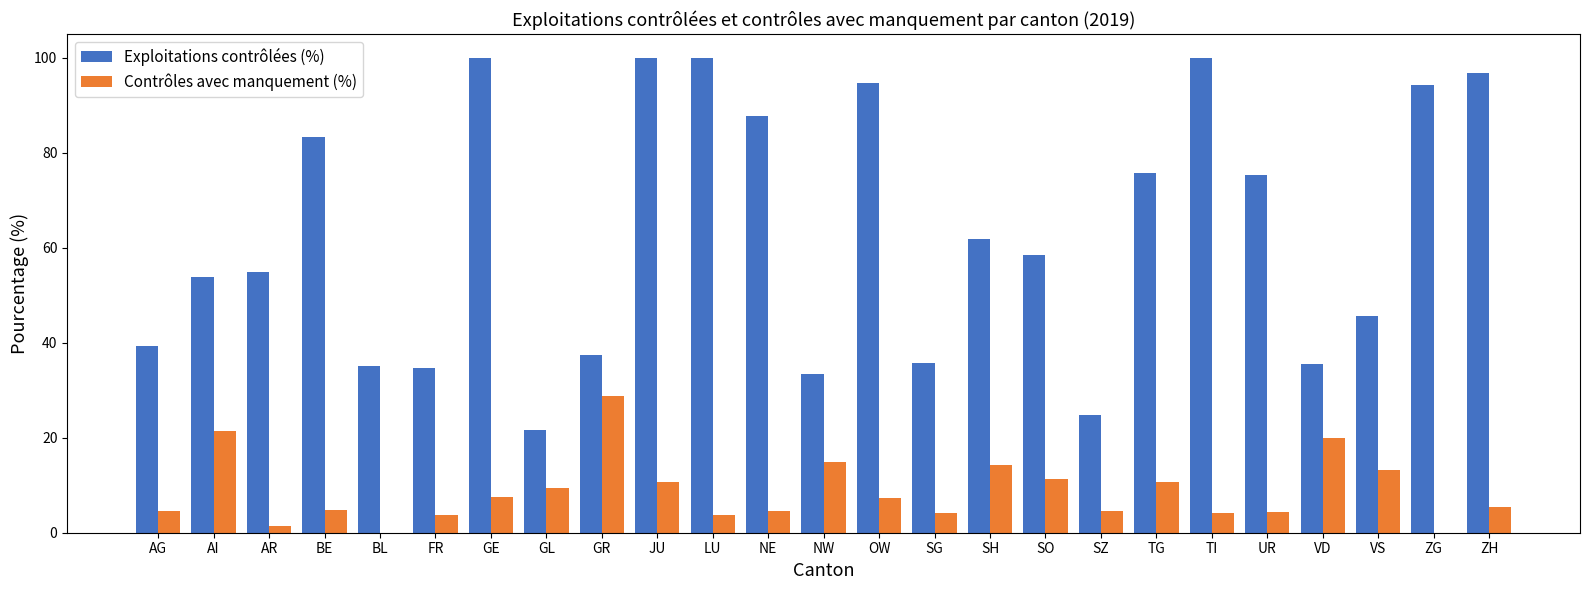

How many values in the Exploitations contrôlées (%) series exceed 58?

13